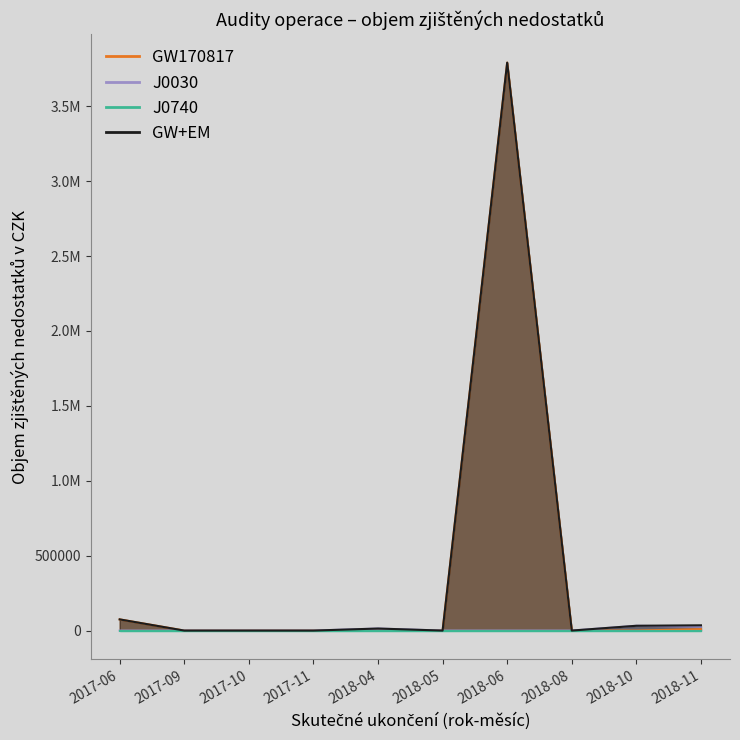

Reading left to right, list all the values displayed in this chart.

GW170817: 74652.4	0.0	0.0	9.0	0.0	0.0	3790738.1	85.0	0.0	9508.6
J0030: 0.0	0.0	0.0	0.0	13614.5	0.0	0.0	0.0	32052.9	25673.8
GW+EM: 74652.4	0.0	0.0	9.0	13614.5	0.0	3790738.1	85.0	32052.9	35182.3